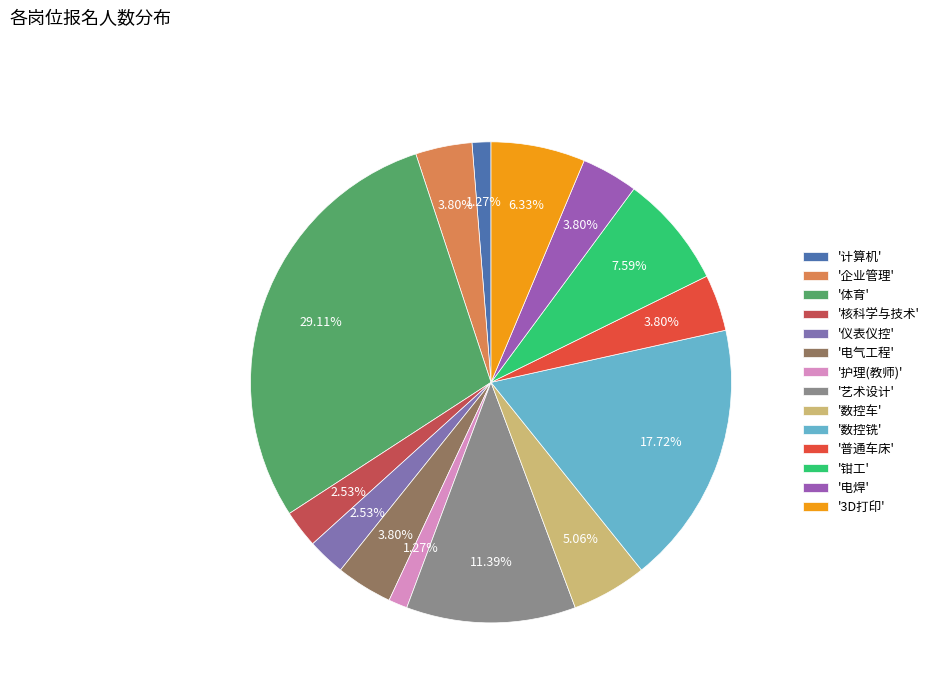

Count the number of slices in the pie.

14